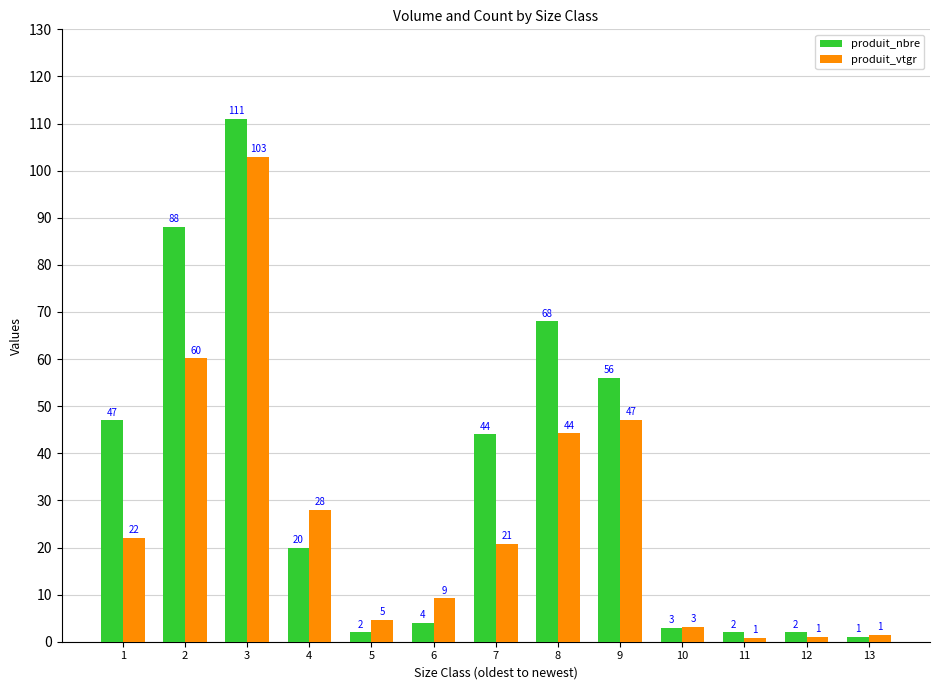

What is the sum of the produit_nbre values at 11 and 12?

4.0